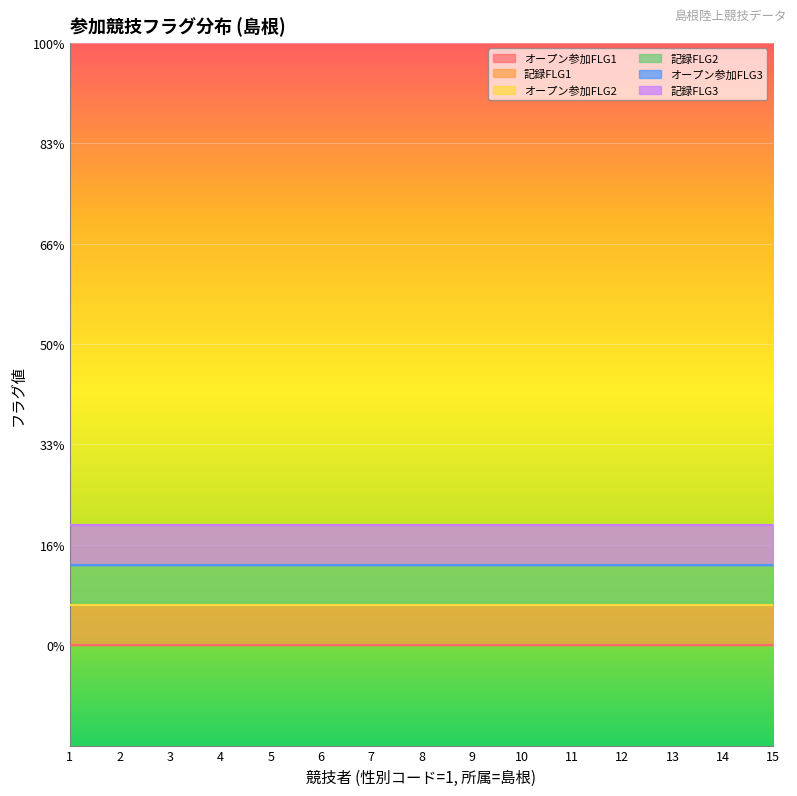

True or false: 記録FLG3 has a value of 2 at 3.

True